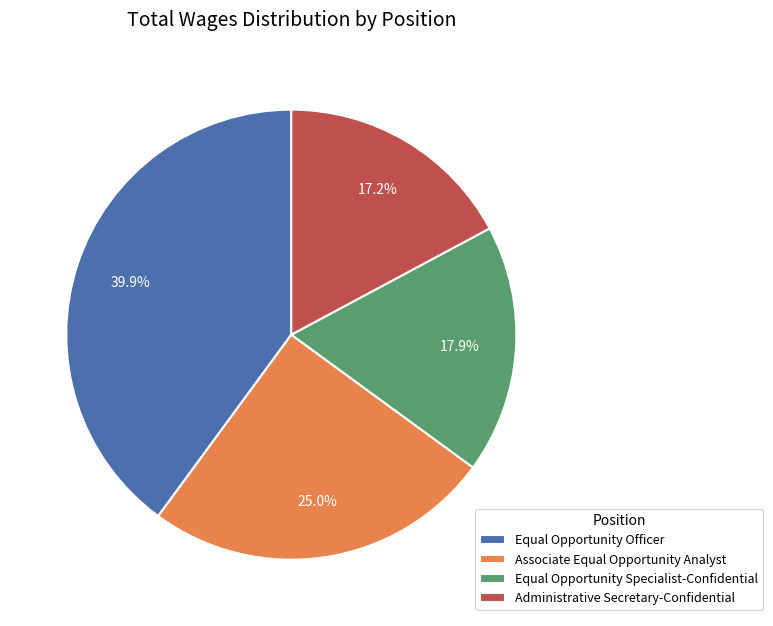

How many slices are in this pie chart?

4